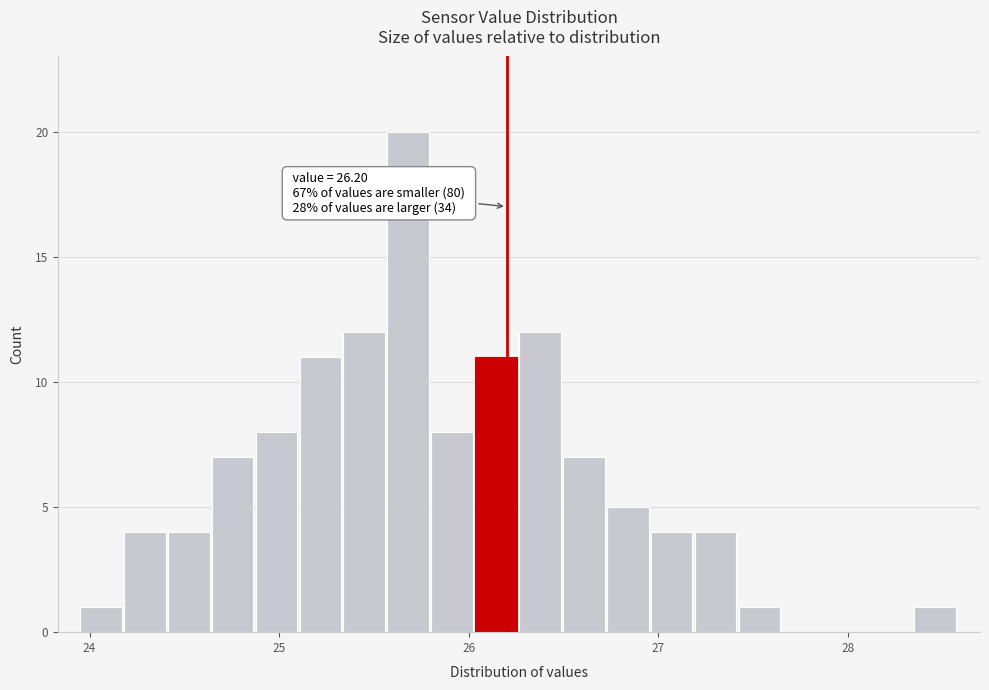

Around what value on the x-axis is the tallest bar? Give the approximate position of its centre, as read against the axis.

25.7